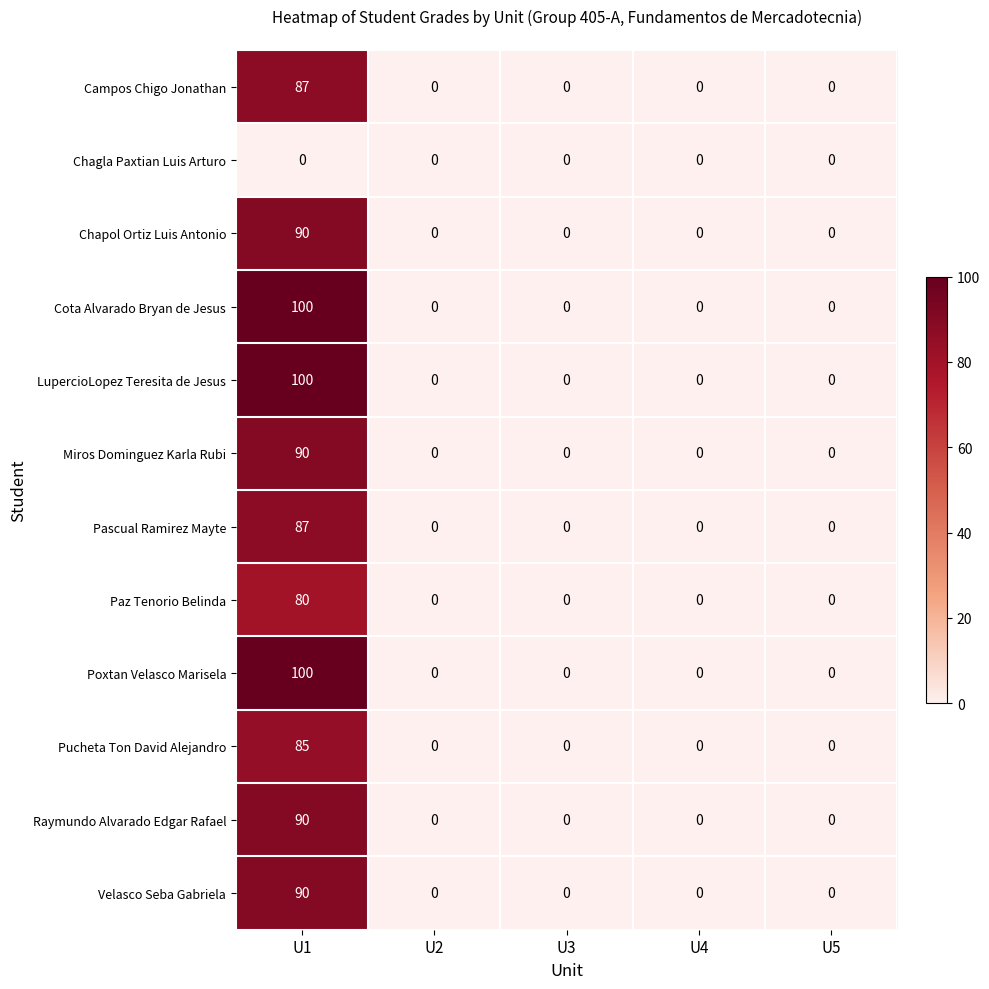

How many data points in Cota Alvarado Bryan de Jesus are above 0?

1